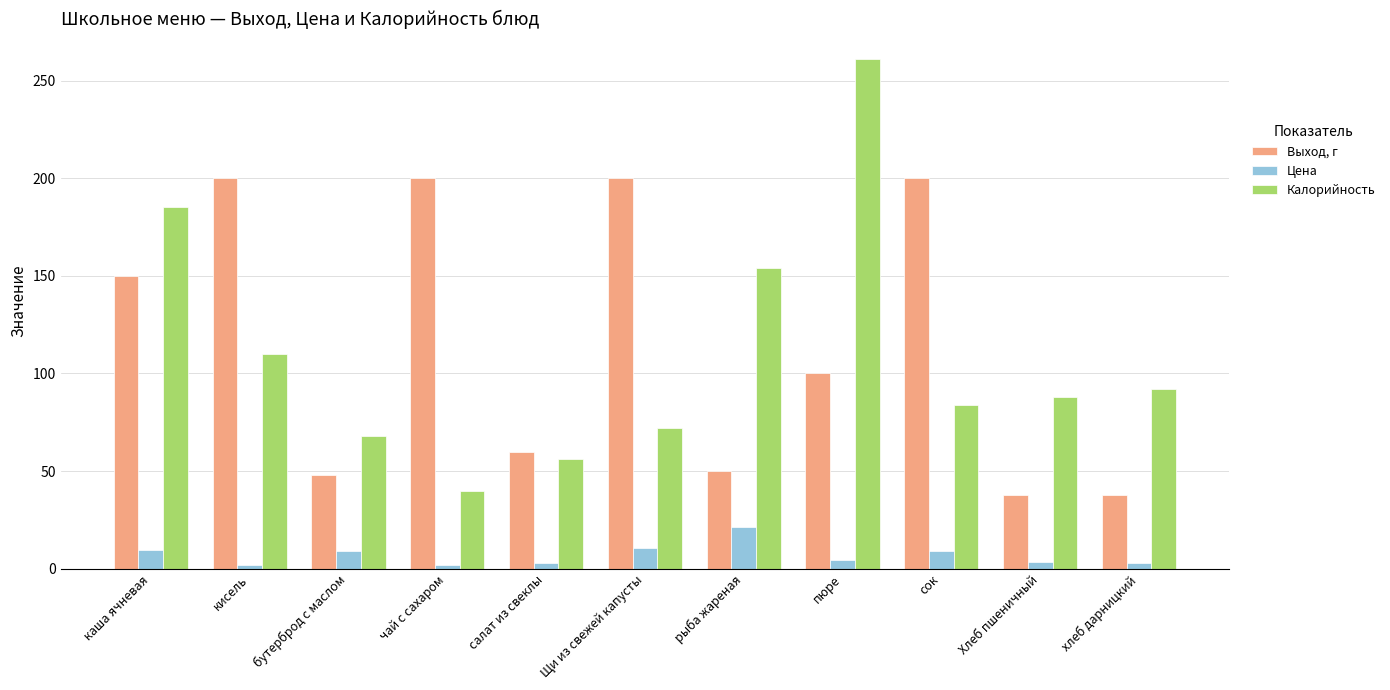

At which category is the sum across all series the highest?

пюре